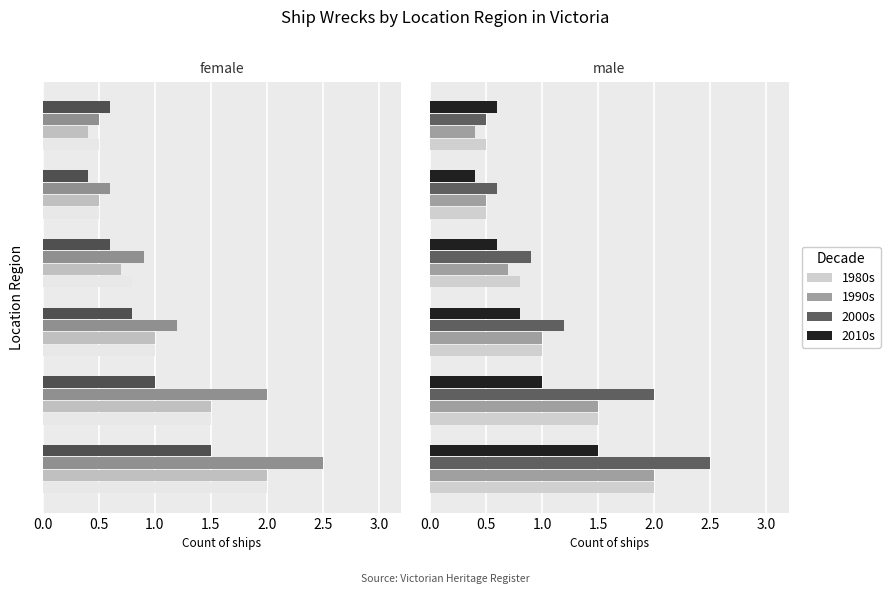

How many values in the 1990s series exceed 1?

2